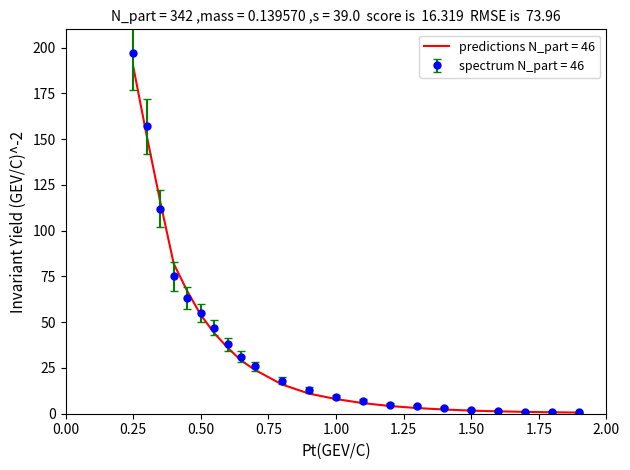

Which series has the largest range (max minus min)?

spectrum N_part = 46